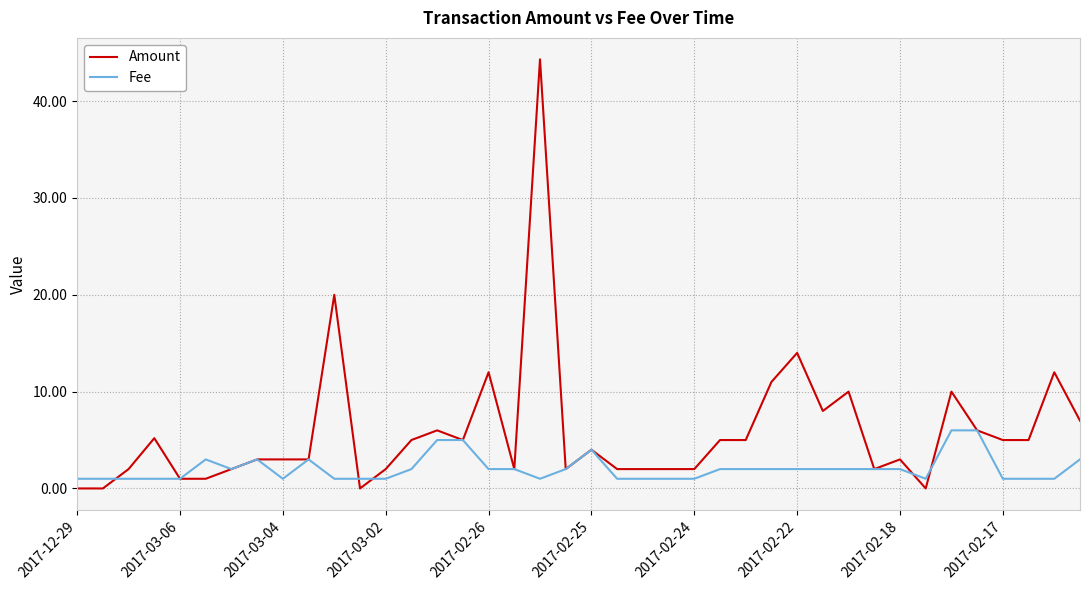

Which series has the largest total across all categories?

Amount